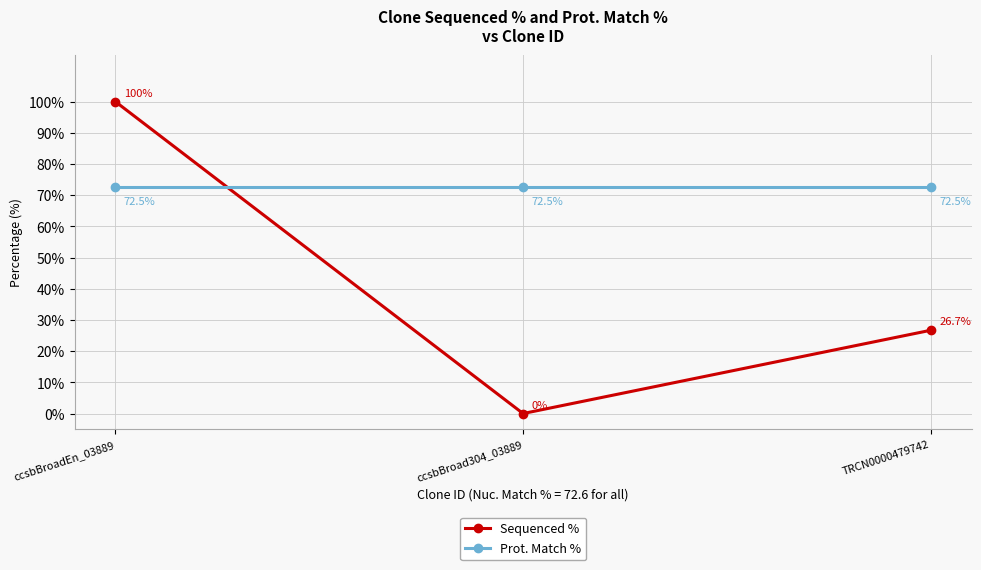

What position from the right is ccsbBroad304_03889?

2